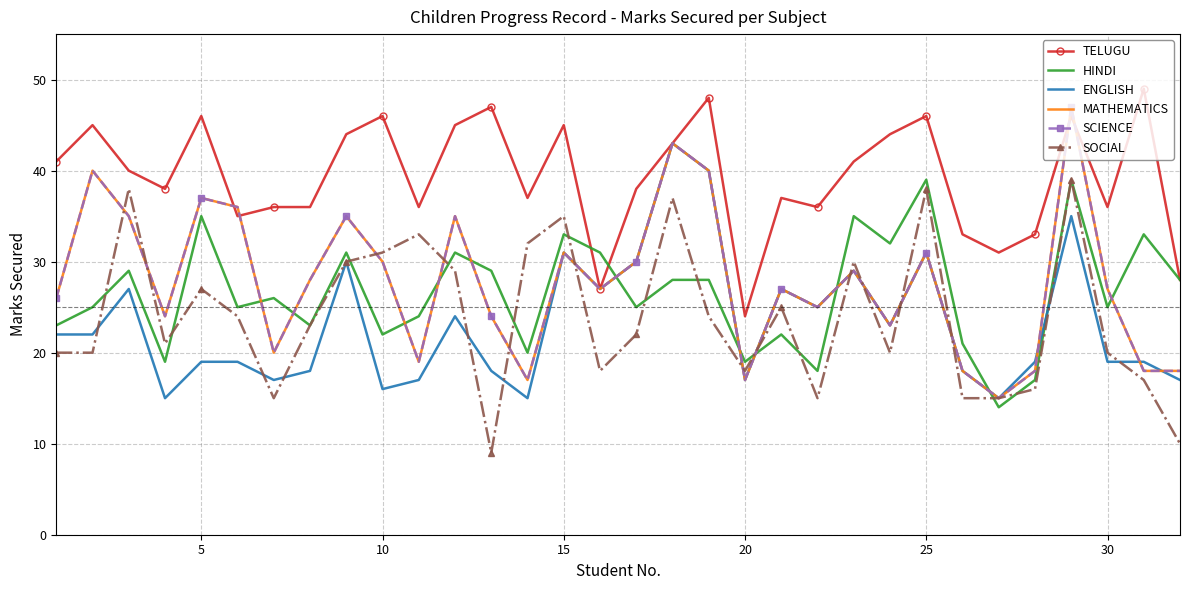

What is the sum of all MATHEMATICS values?

890